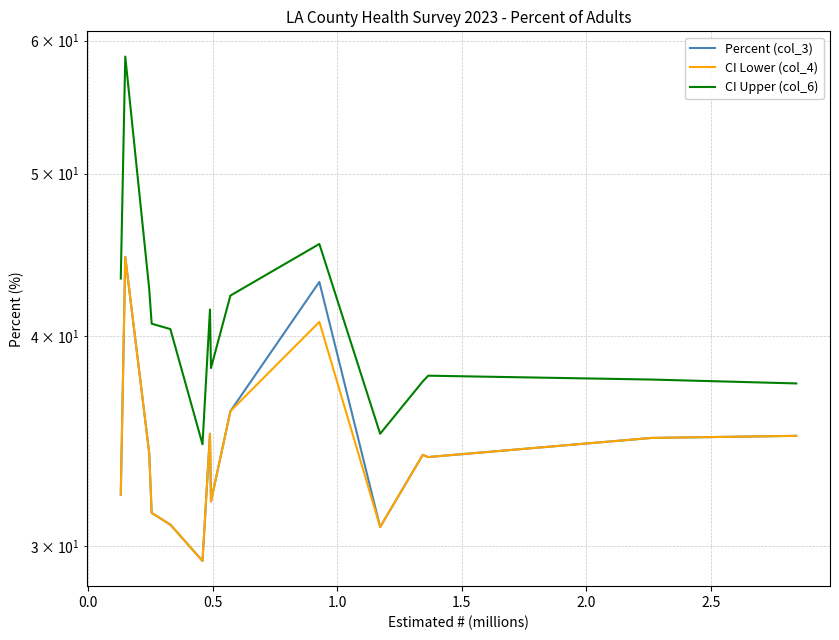

Does the chart have visible grid lines?

Yes